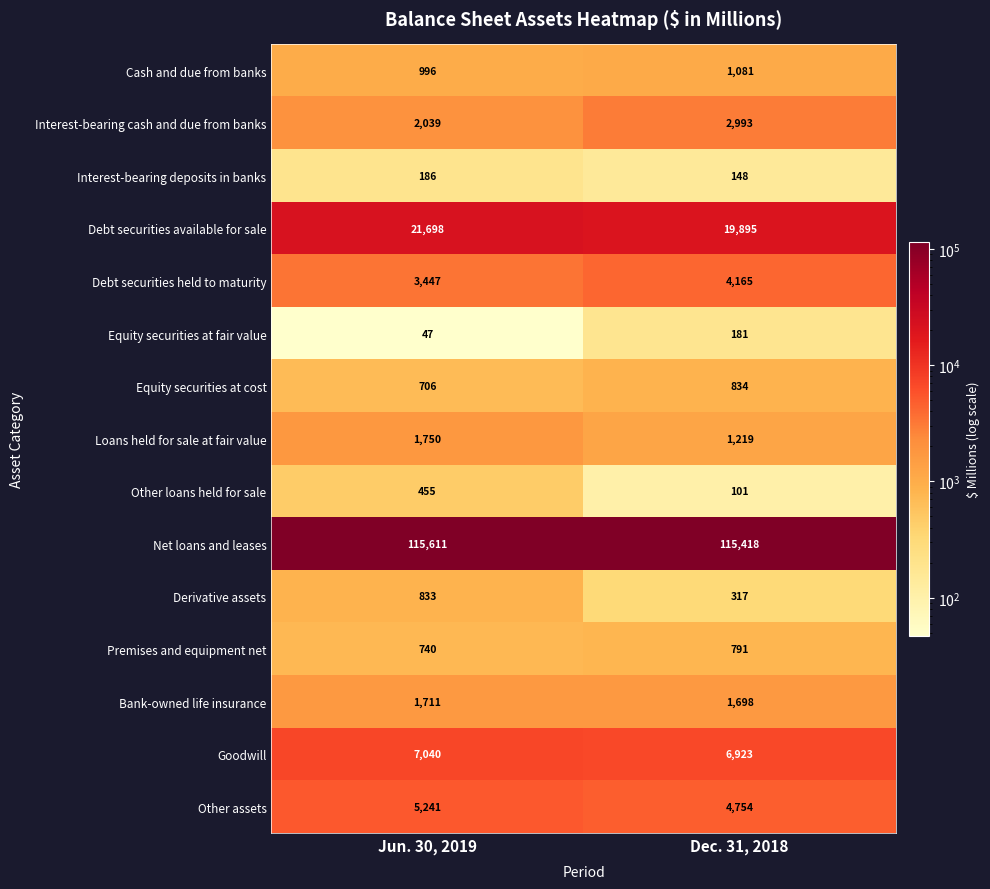

What is the approximate value of Other loans held for sale at Dec. 31, 2018, to the nearest 5?

100